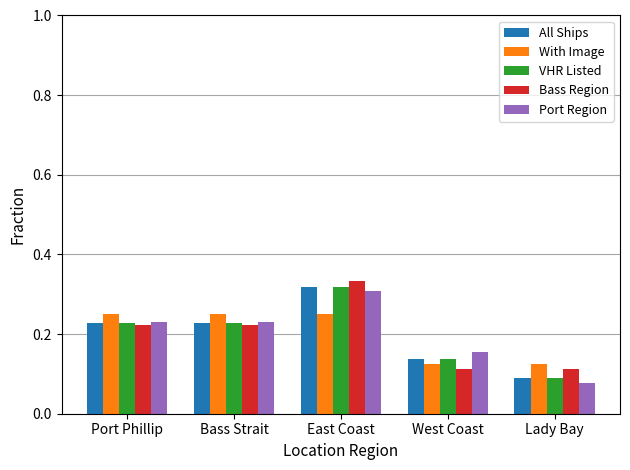

Between Bass Strait and East Coast, which series saw the biggest shift?

Bass Region